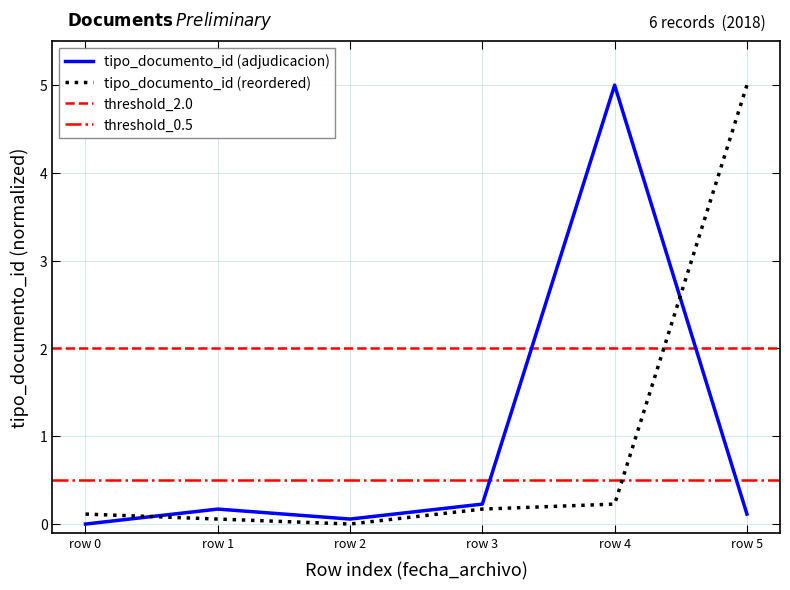

The tipo_documento_id (reordered) series shows 0.2 at row 4. True or false?

True